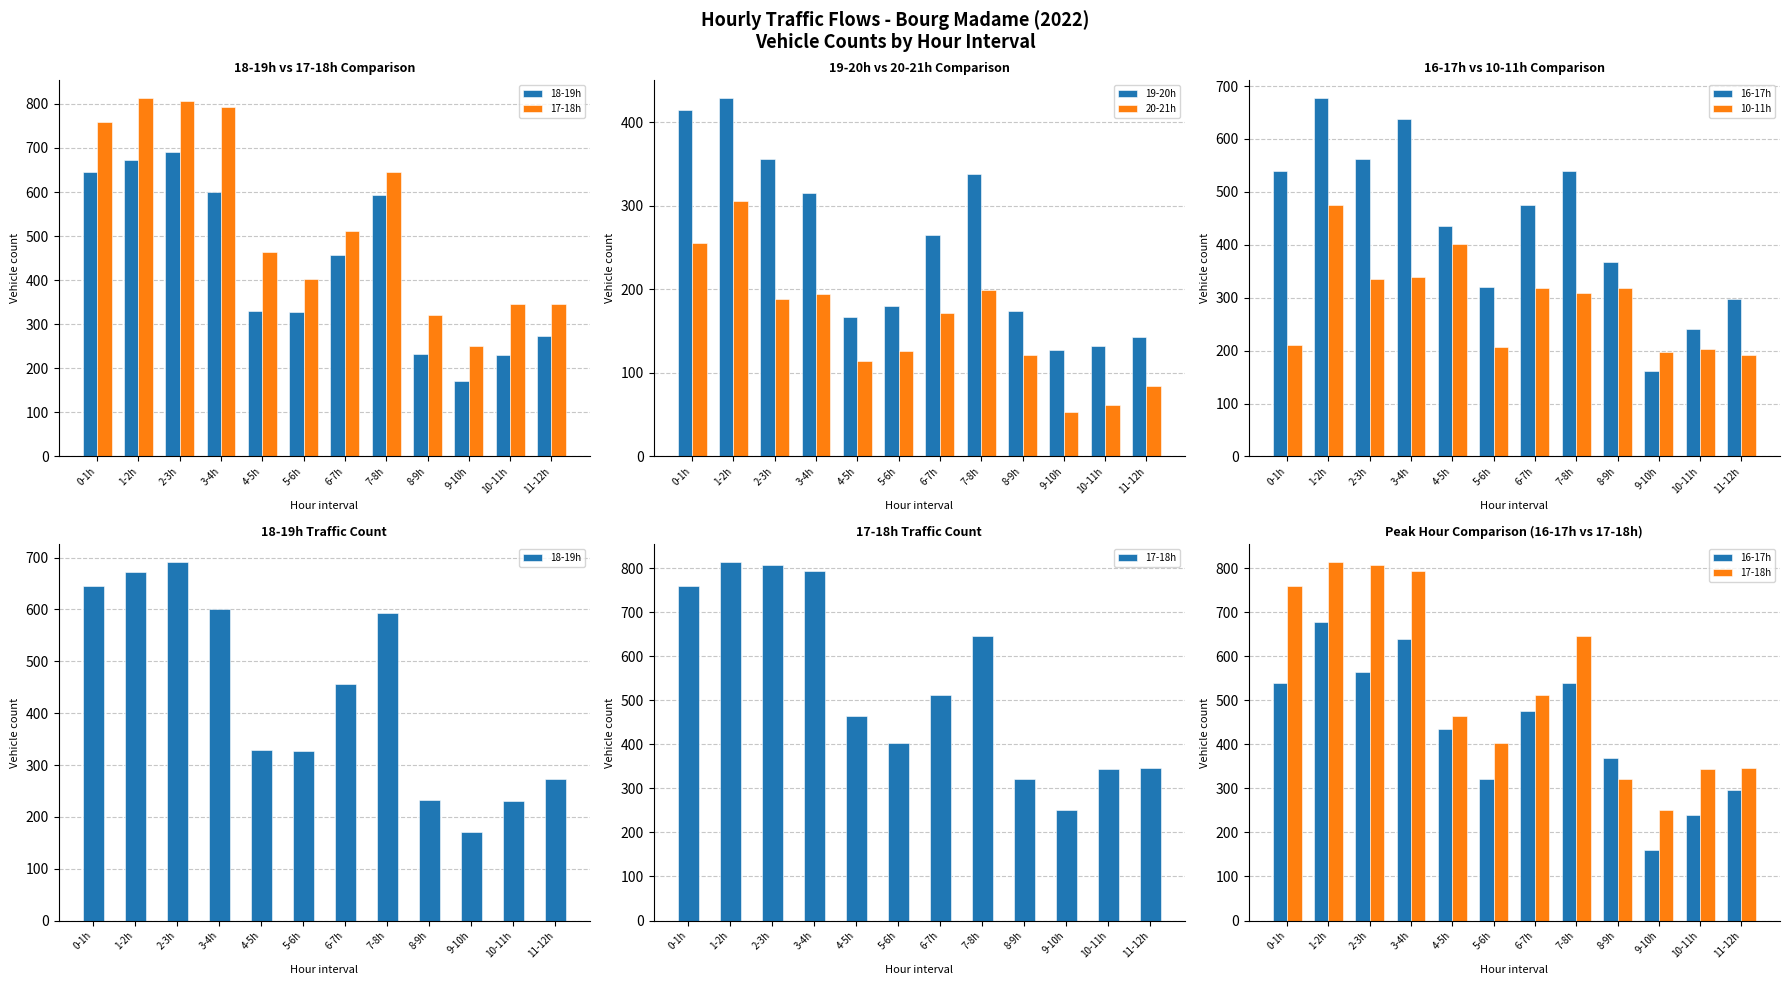

Rank the categories by 10-11h value from lowest to highest.

11-12h, 9-10h, 10-11h, 5-6h, 0-1h, 7-8h, 8-9h, 6-7h, 2-3h, 3-4h, 4-5h, 1-2h